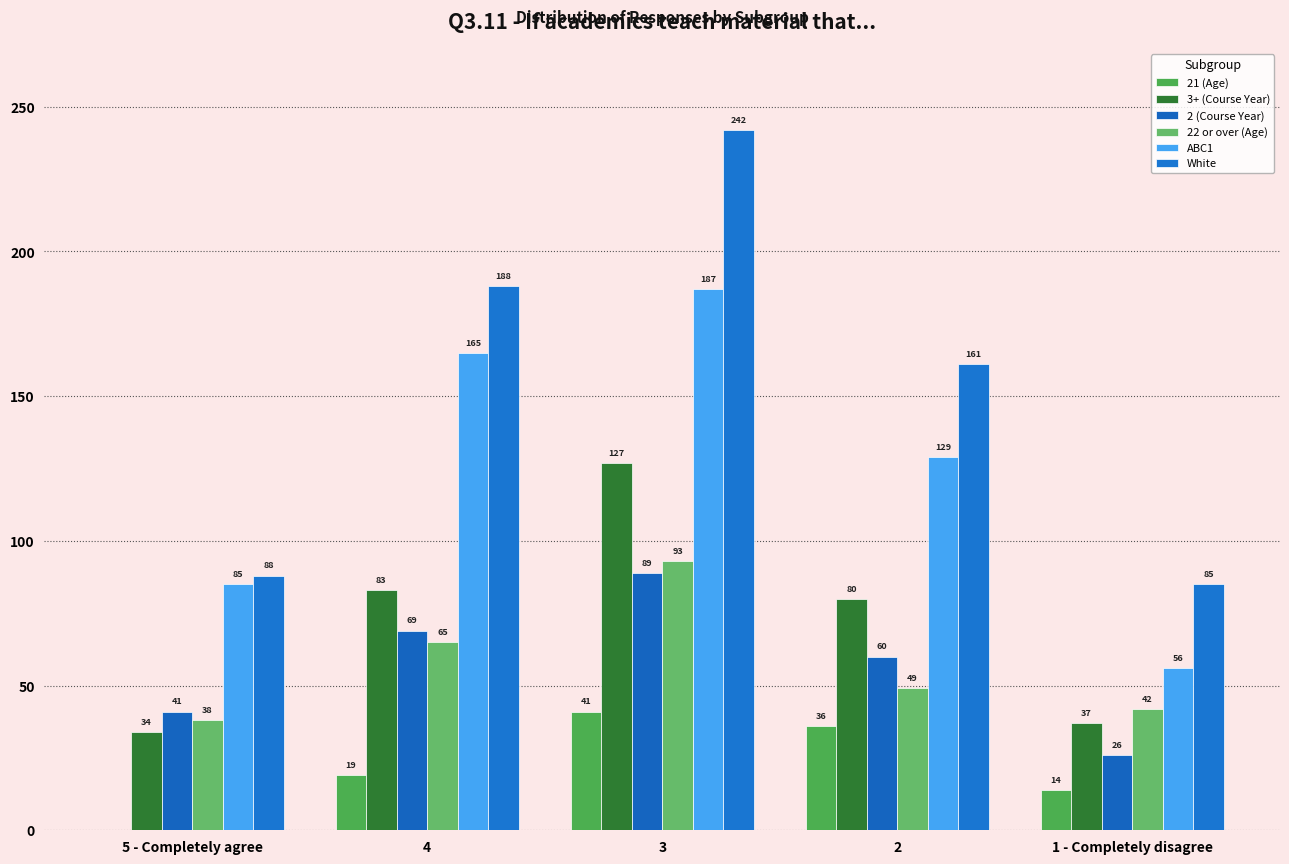

At which category is the sum across all series the highest?

3